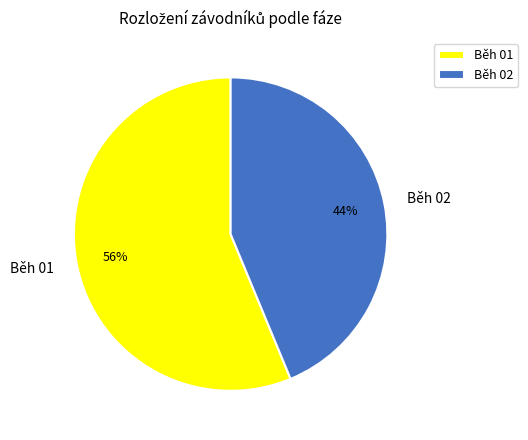

Count the number of slices in the pie.

2